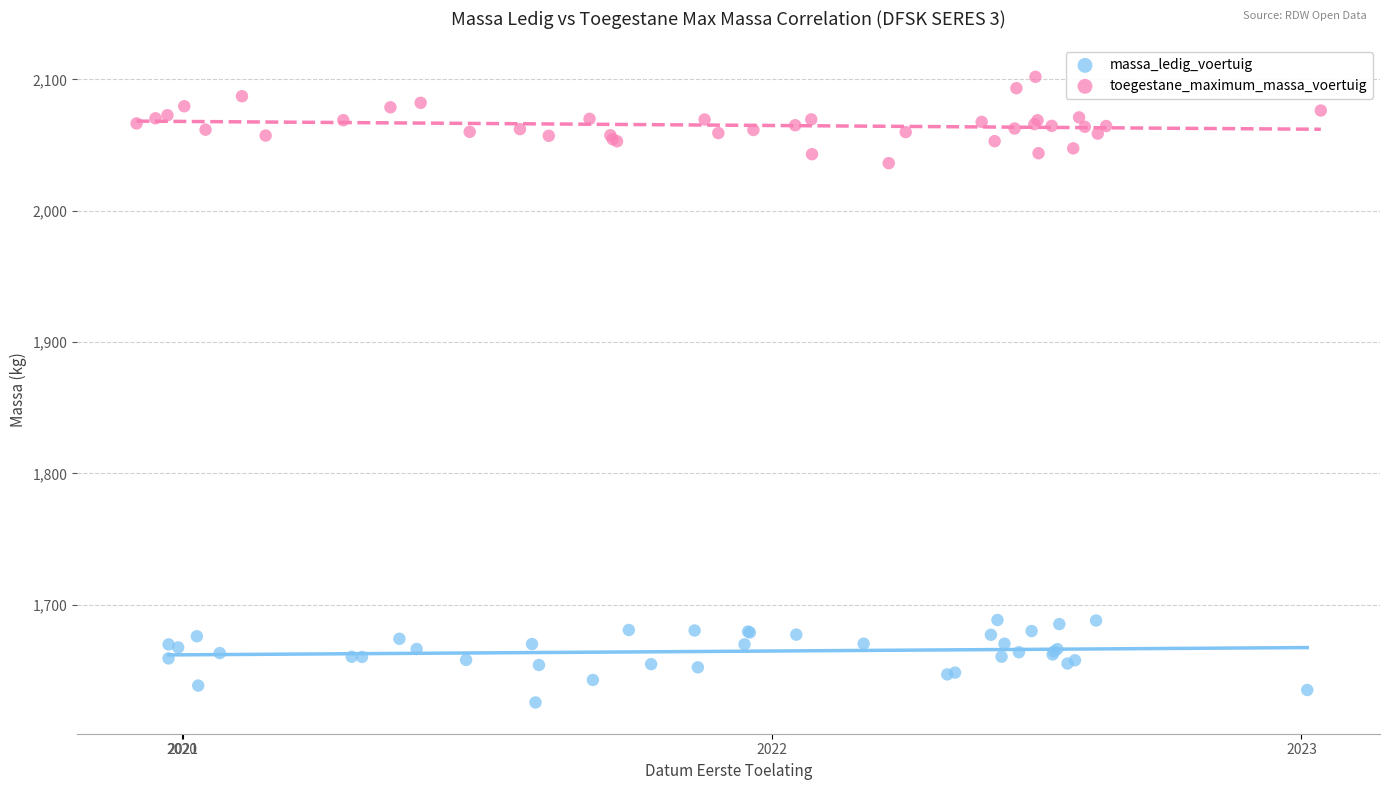

Which series contains the highest Y value?

toegestane_maximum_massa_voertuig